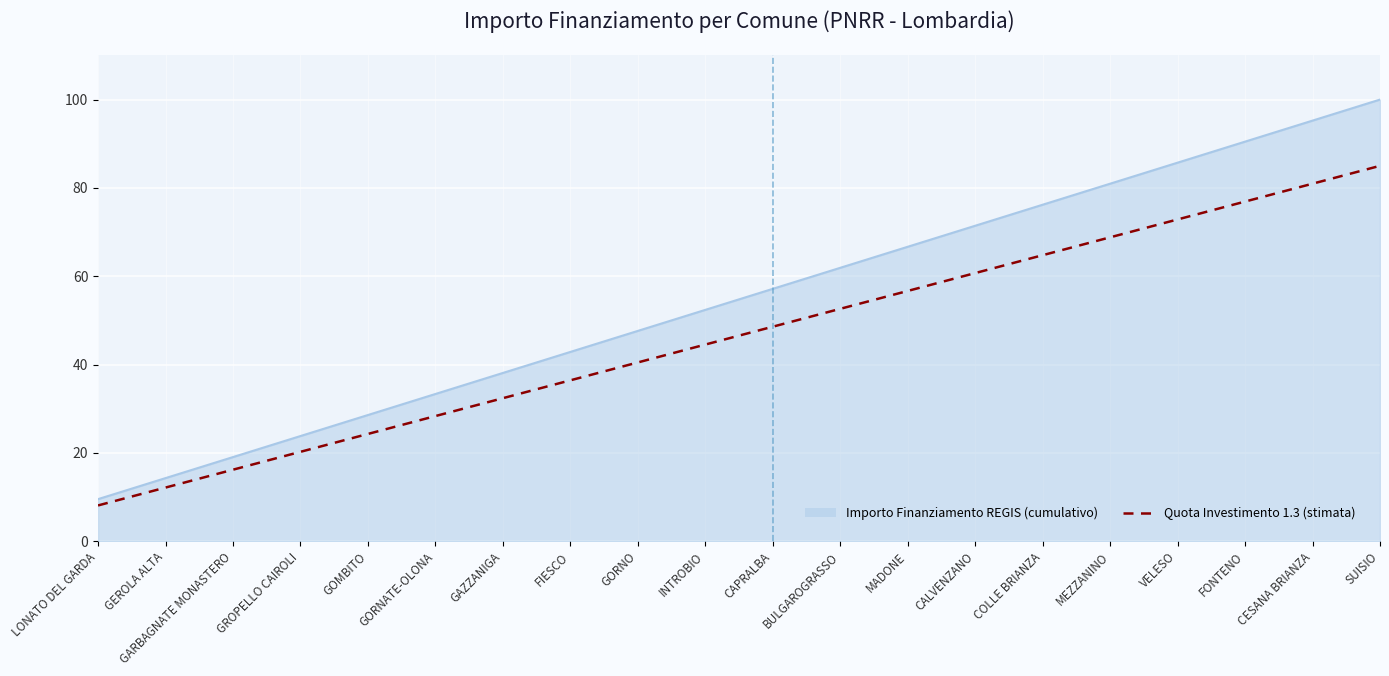

What is the difference between the maximum and minimum values in the Importo Finanziamento REGIS (cumulativo) series?

90.5